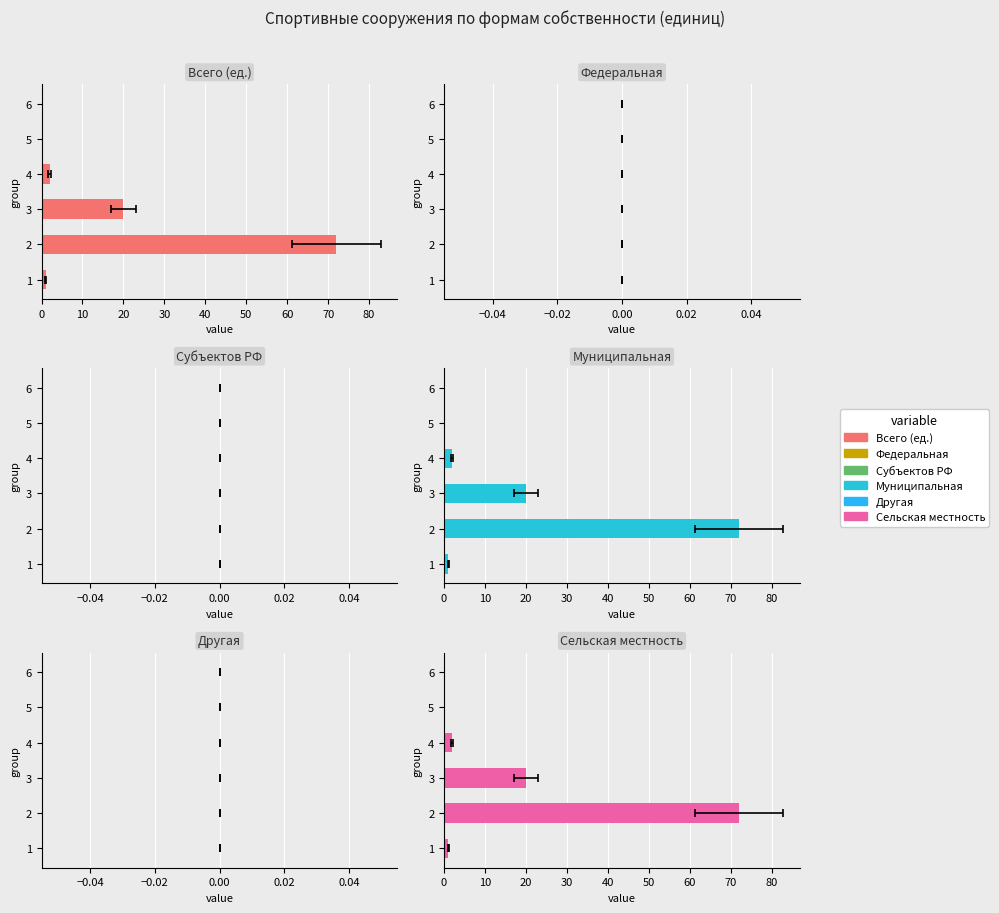

What is the average value of the Сельская местность series?

15.8